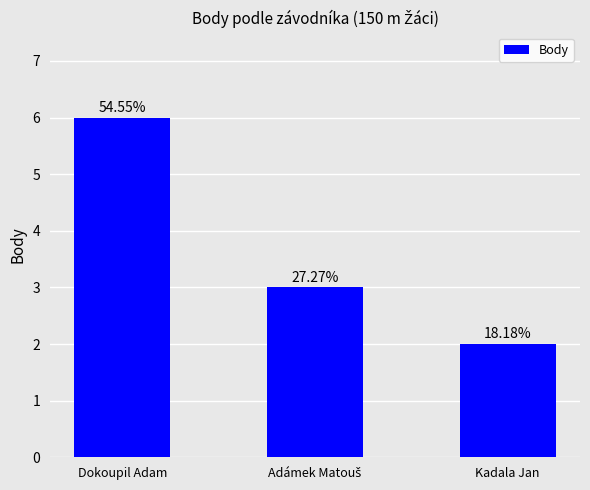

Reading right to left, transcribe all the data shown in this chart.

Kadala Jan=2	Adámek Matouš=3	Dokoupil Adam=6